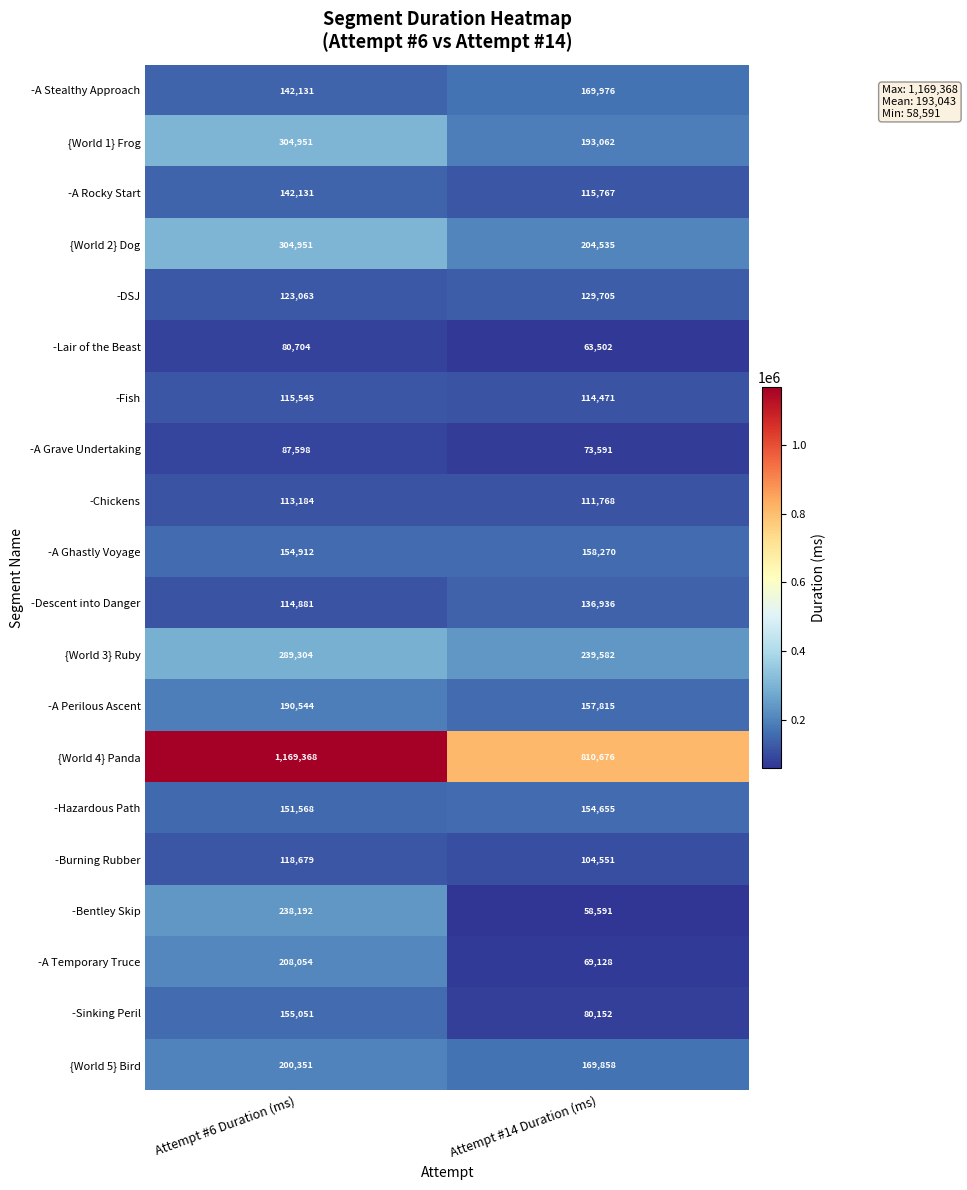

The -A Stealthy Approach series shows 142131 at Attempt #6 Duration (ms). True or false?

True